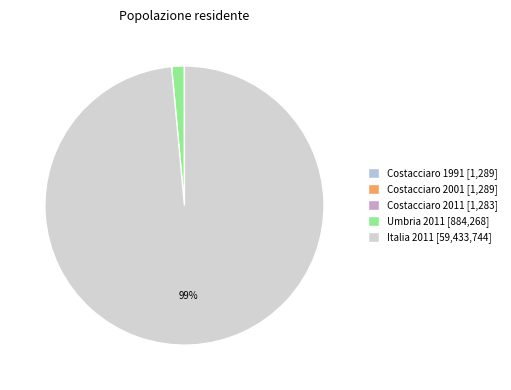

To the nearest percent, what is the average slice percentage?

20%